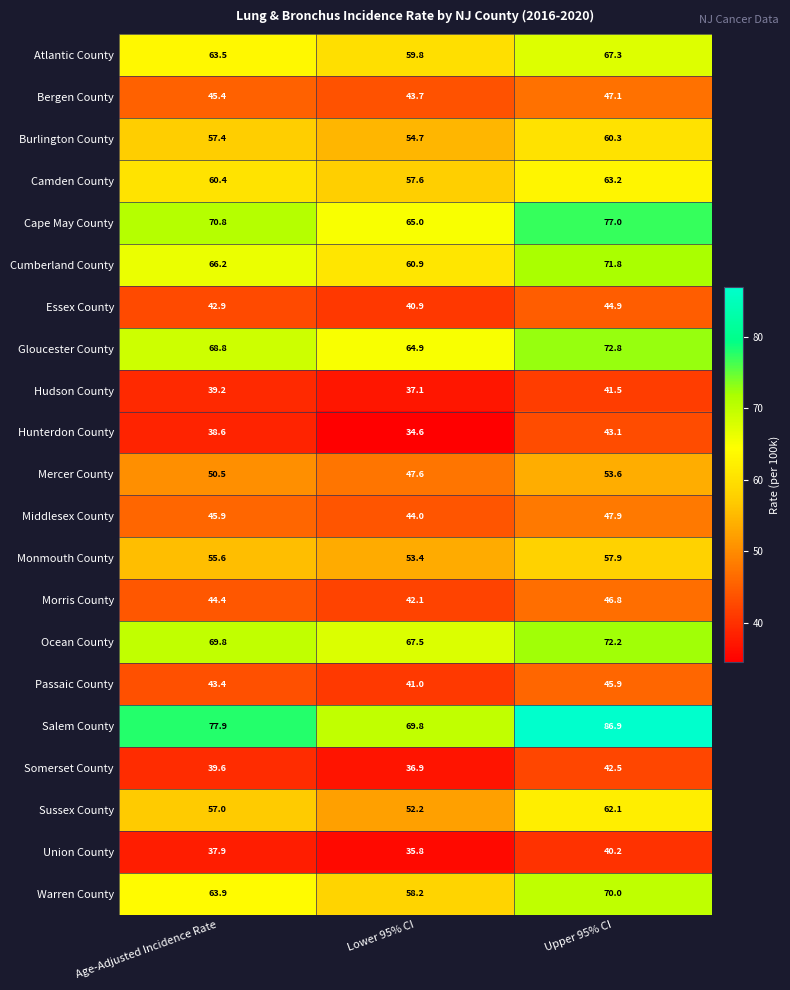

Where does the Monmouth County series first go above 55?

Age-Adjusted Incidence Rate